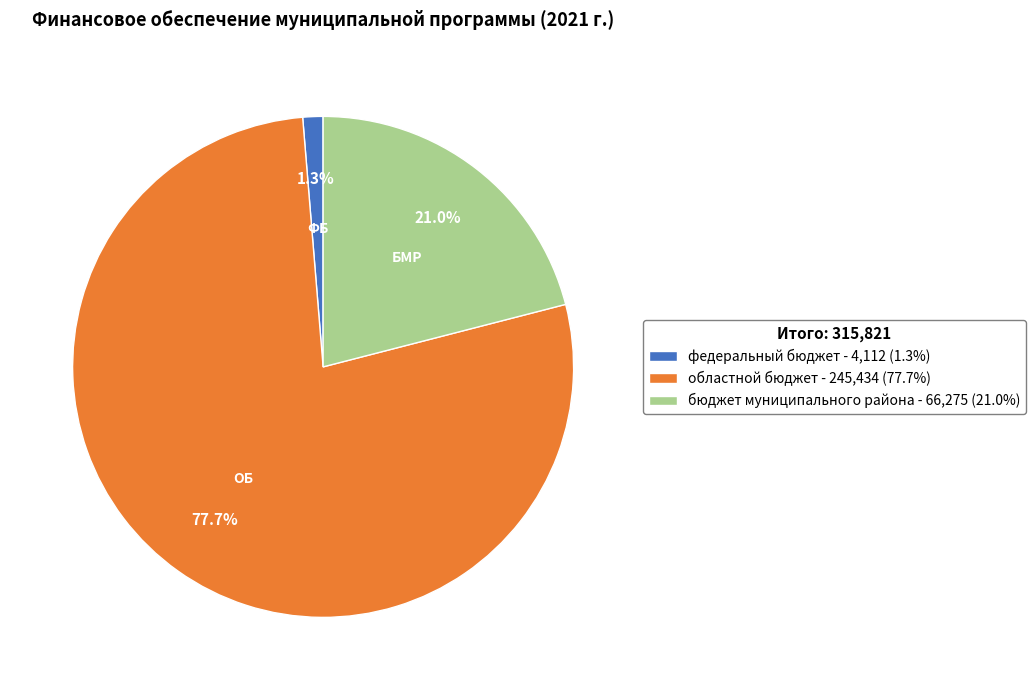

To the nearest percent, what portion does федеральный бюджет represent?

1%